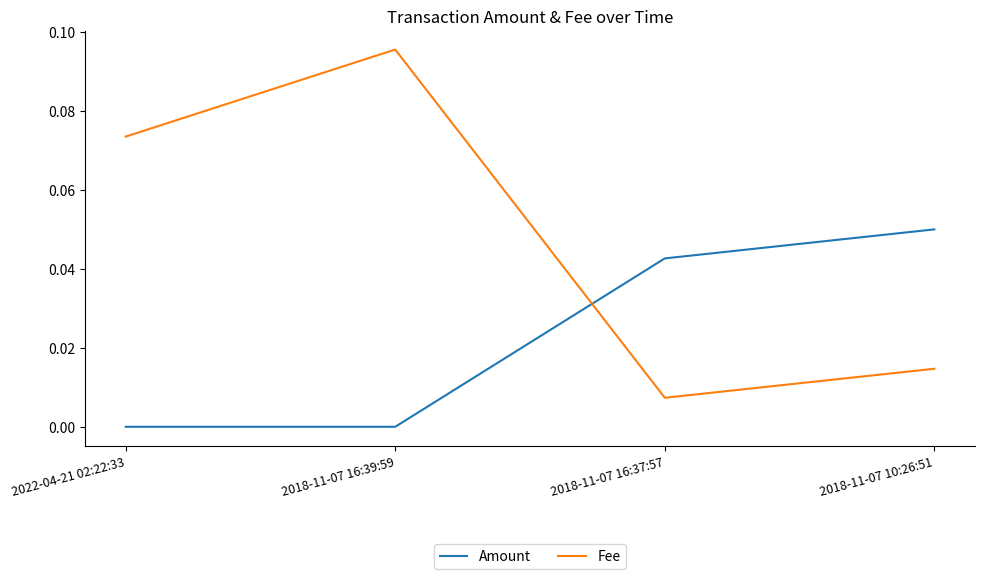

What position from the left is 2018-11-07 16:37:57?

3